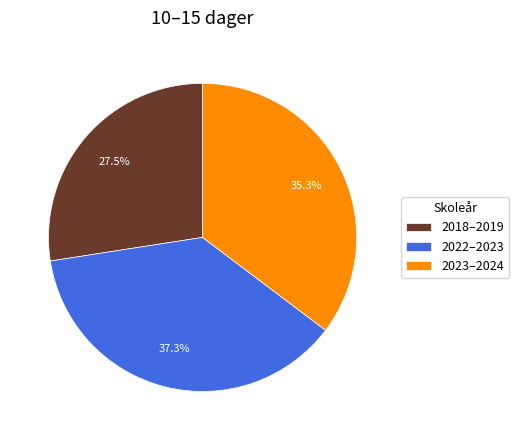

Which has a higher value, 2018–2019 or 2023–2024?

2023–2024